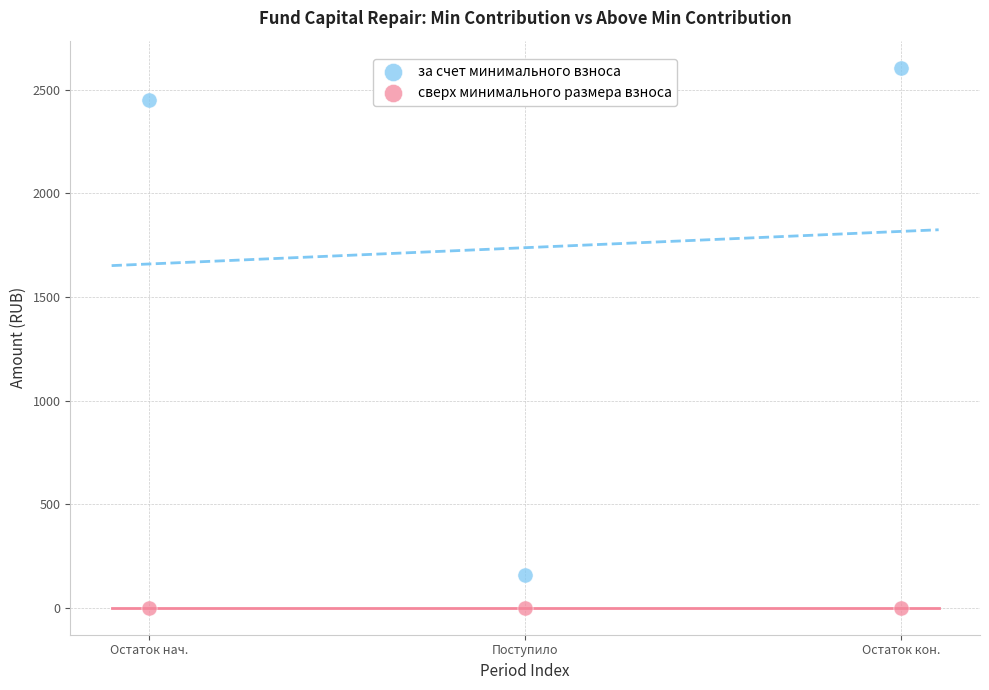

What are all the series names shown in the legend?

за счет минимального взноса, сверх минимального размера взноса